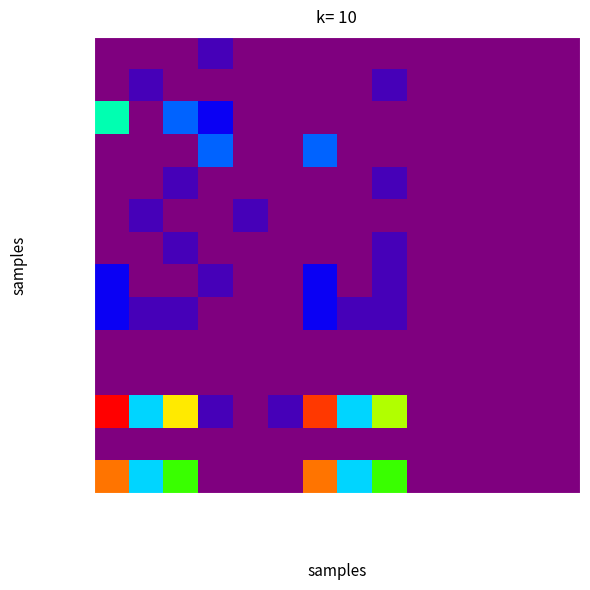

At which category is the sum across all series the highest?

Total